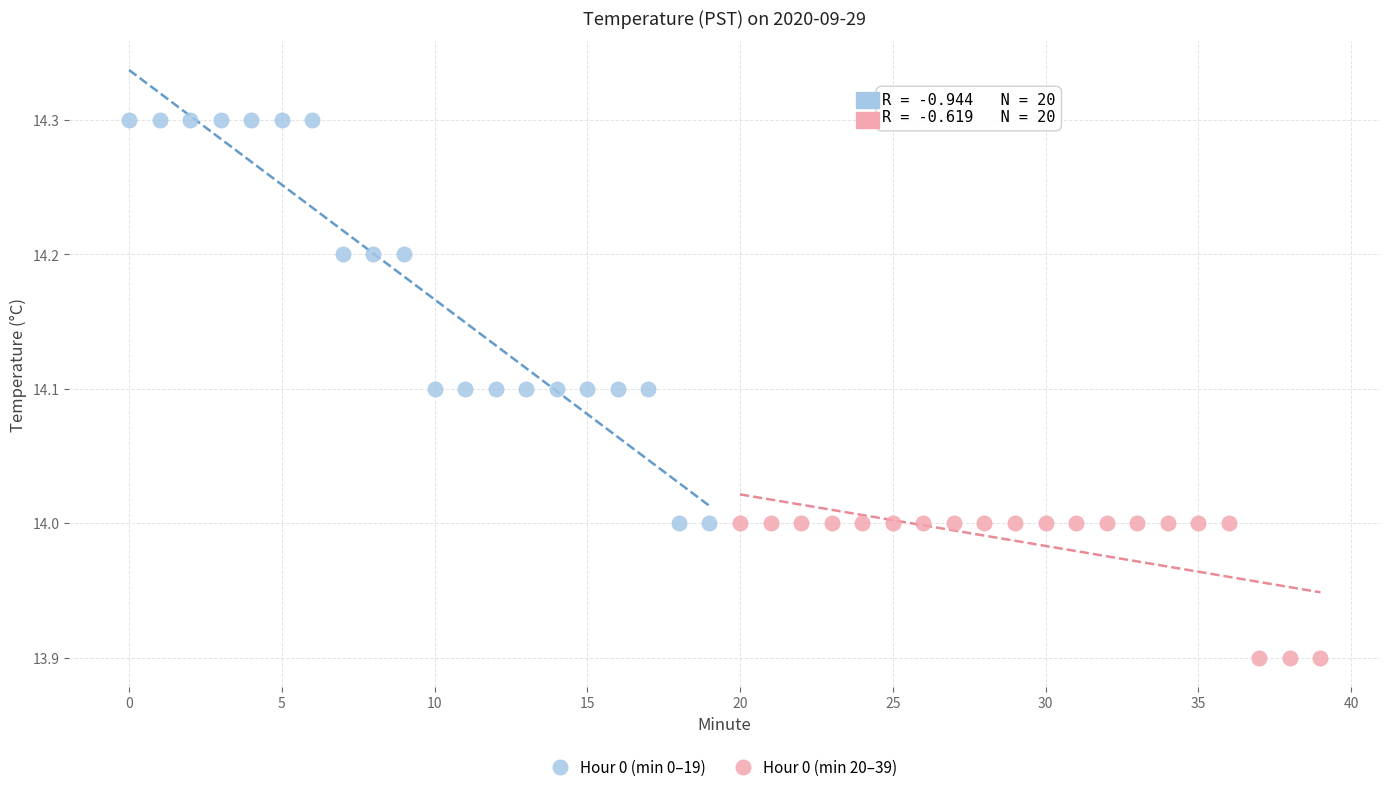

Which series reaches the maximum Y coordinate?

Hour 0 (min 0–19)